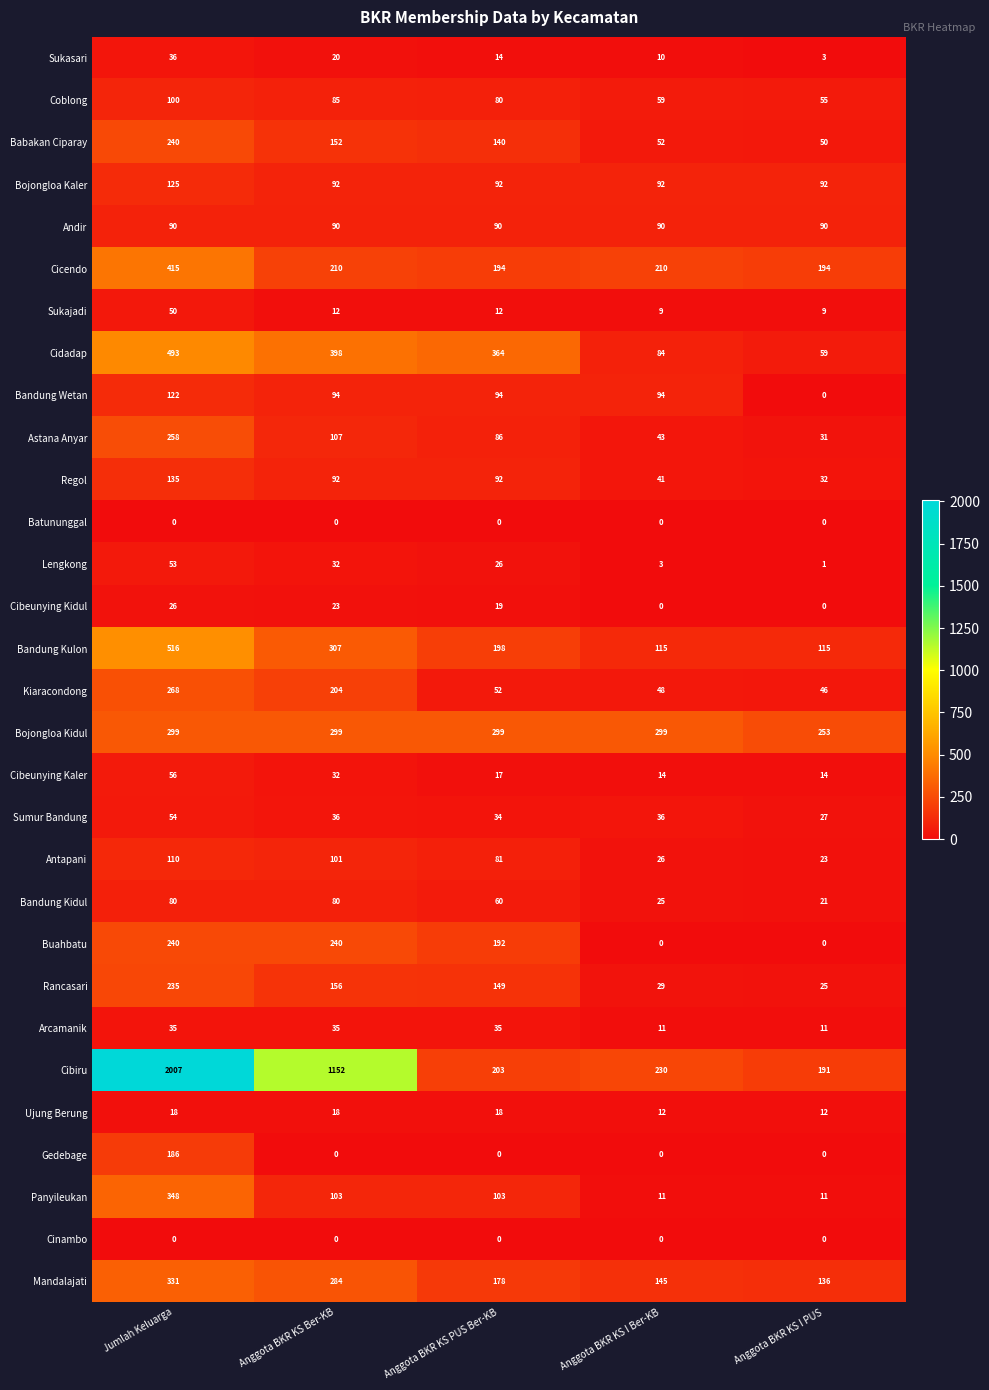

What is the spread (max minus min) of values at Jumlah Keluarga?

2007